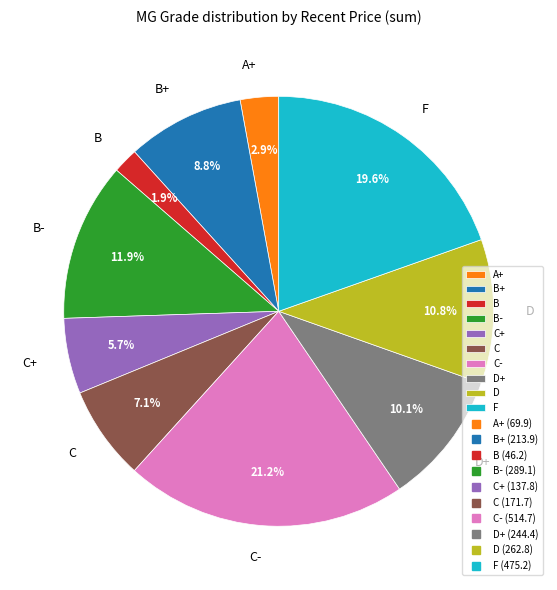

How many slices are in this pie chart?

10